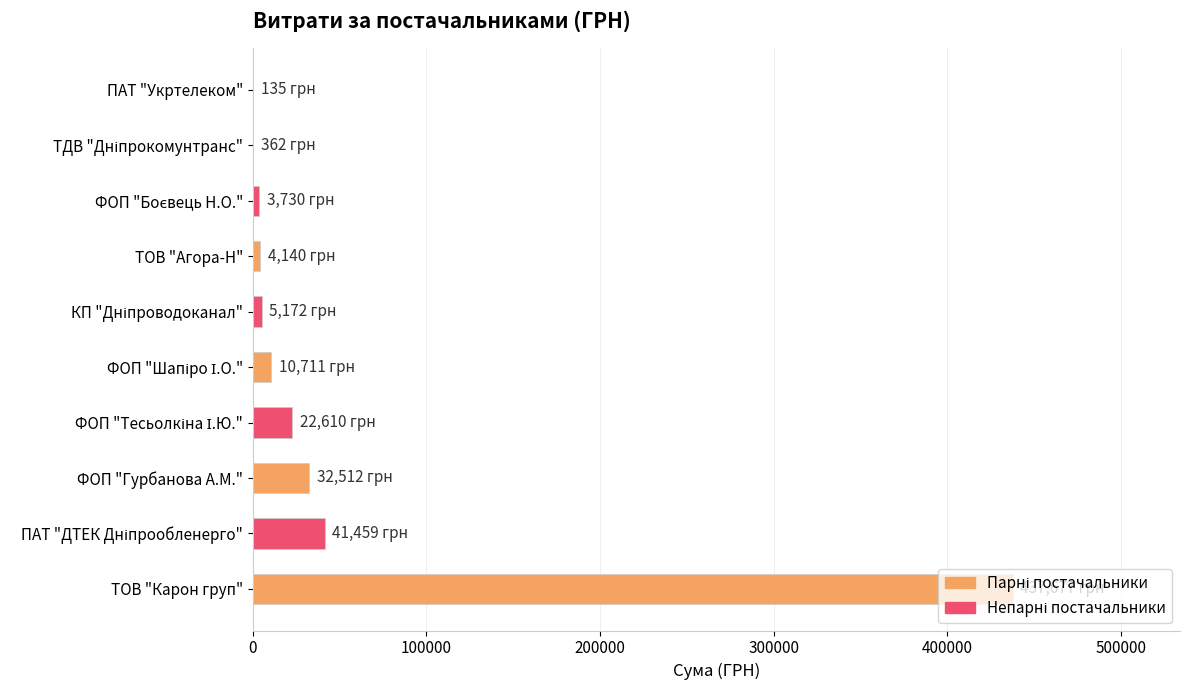

What is the sum of all values?

558507.5